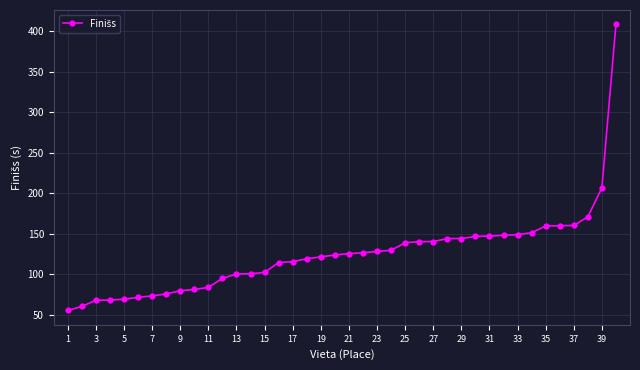

What is the greatest value displayed?

408.4